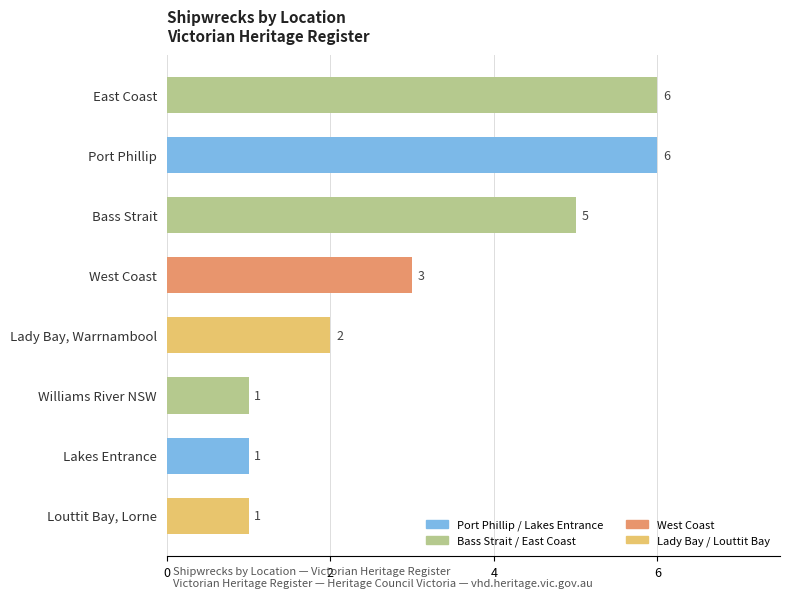

The value at Port Phillip is 6. True or false?

True